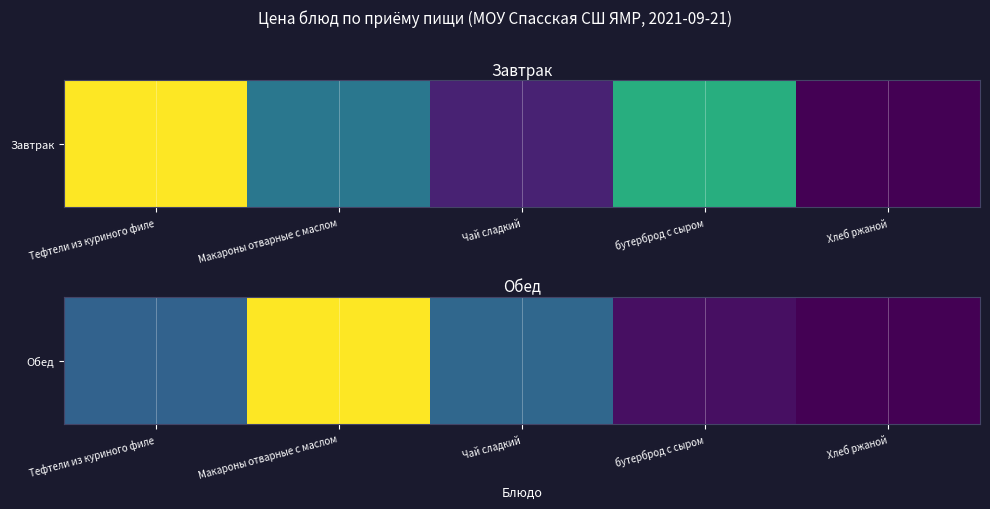

What is the approximate value at бутерброд с сыром?

4.9